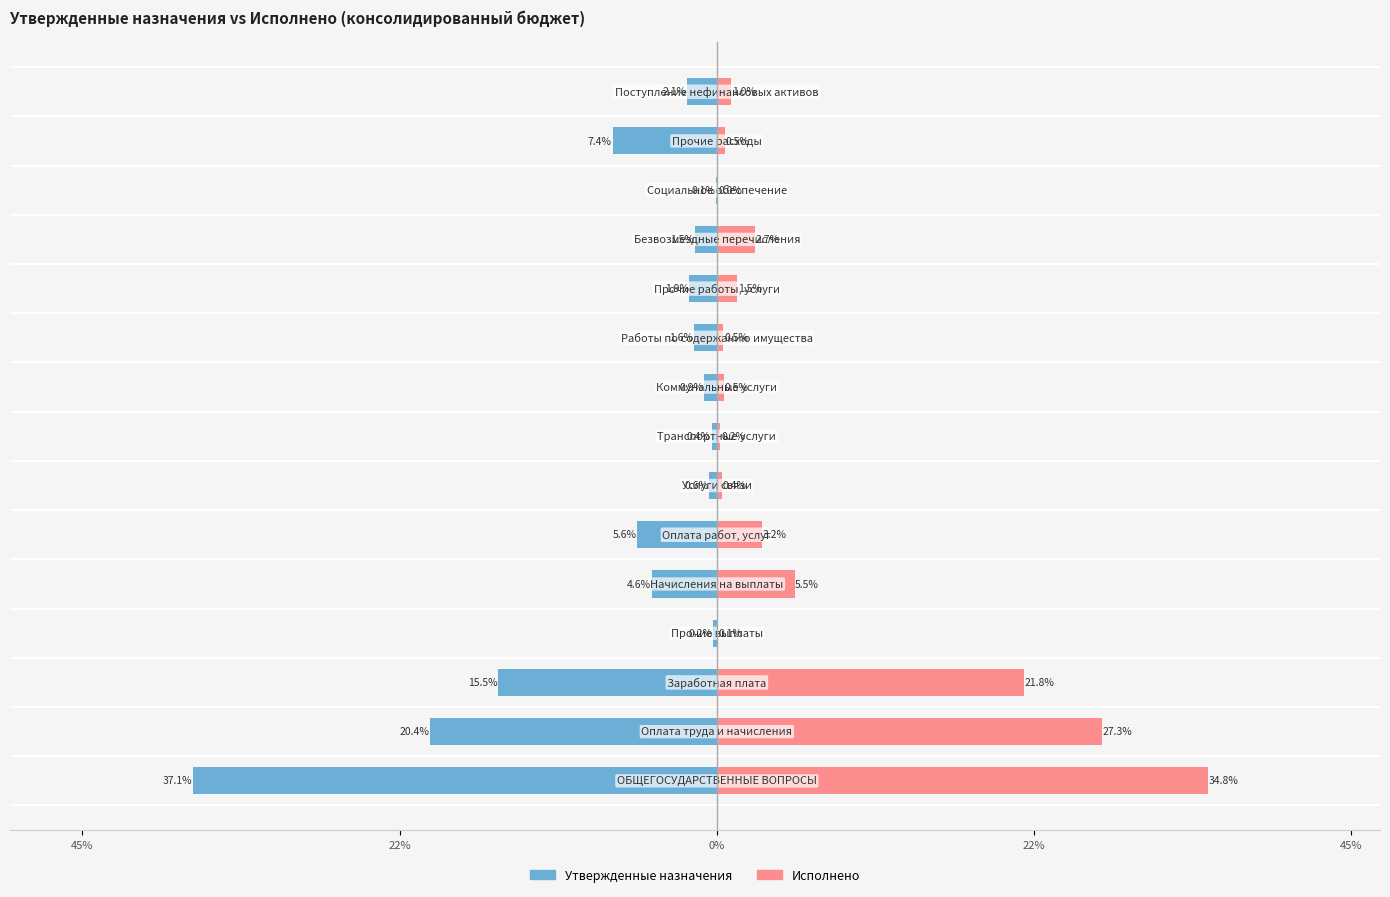

What is the approximate value of Утвержденные назначения at 10?

-1.9